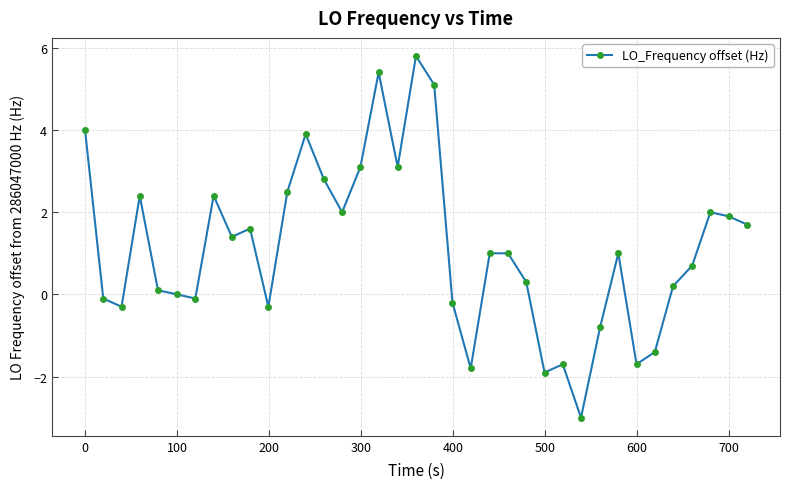

What is the value of the 15th point from the left?

2.0